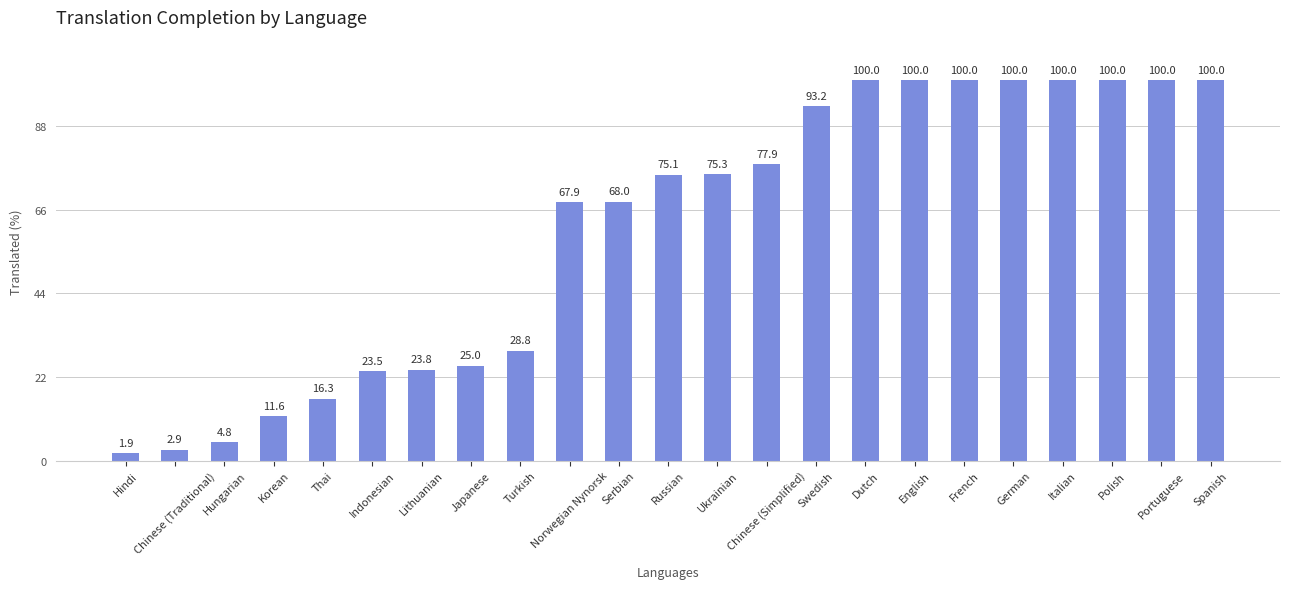

Are the bars horizontal?

No